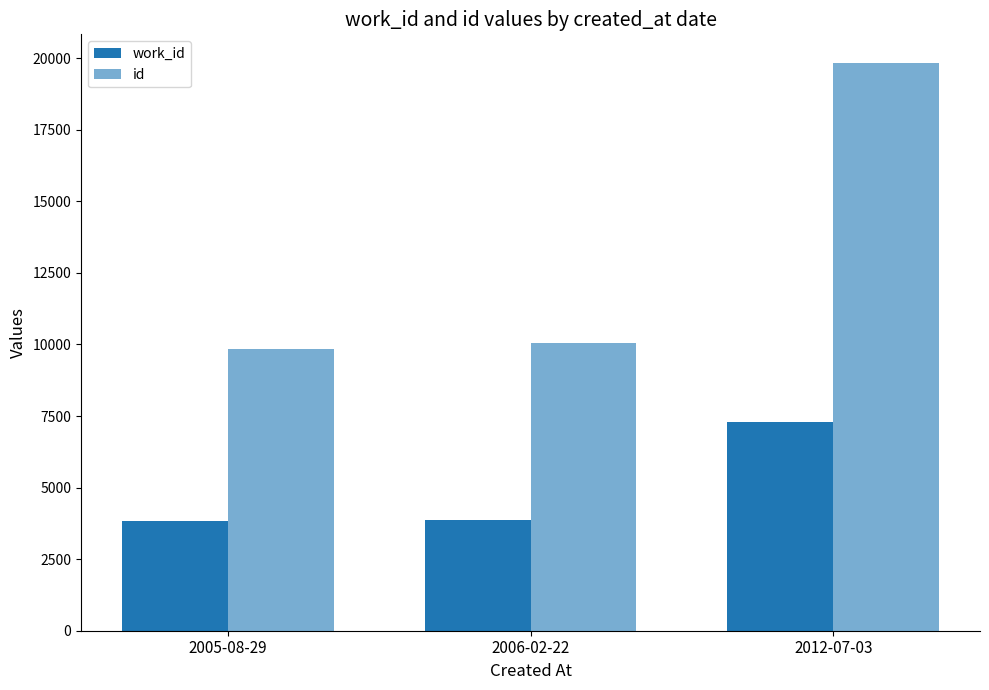

Rank the series by their maximum value, from lowest to highest.

work_id, id